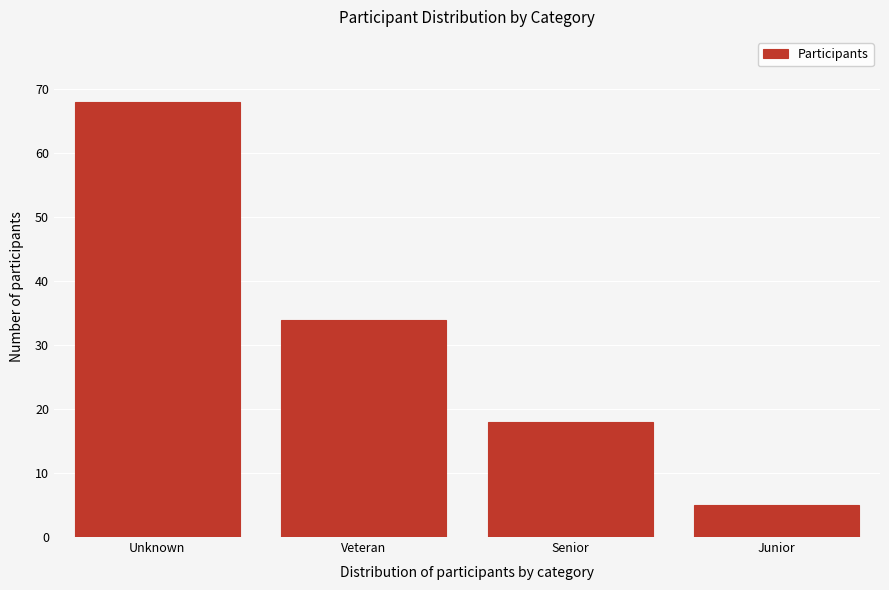

Reading right to left, extract all data points from this chart.

Junior=5	Senior=18	Veteran=34	Unknown=68